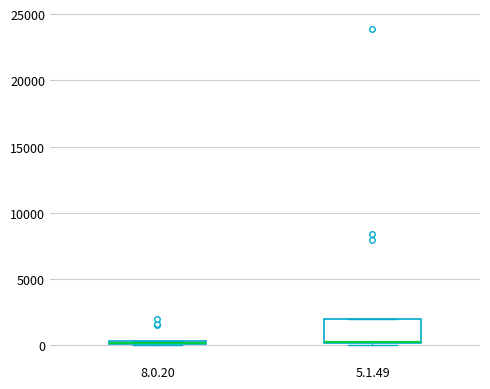

Where is the lower edge of the box for 5.1.49 on the y-axis? The values are not printed on the chart, so give them approximately, as read against the axis.

0